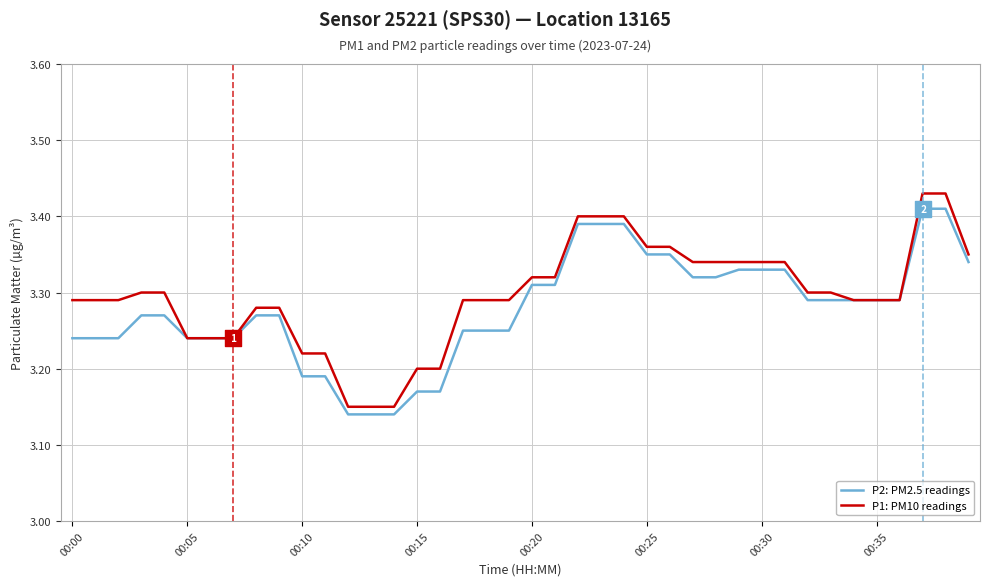

Which series has the largest total across all categories?

P1: PM10 readings